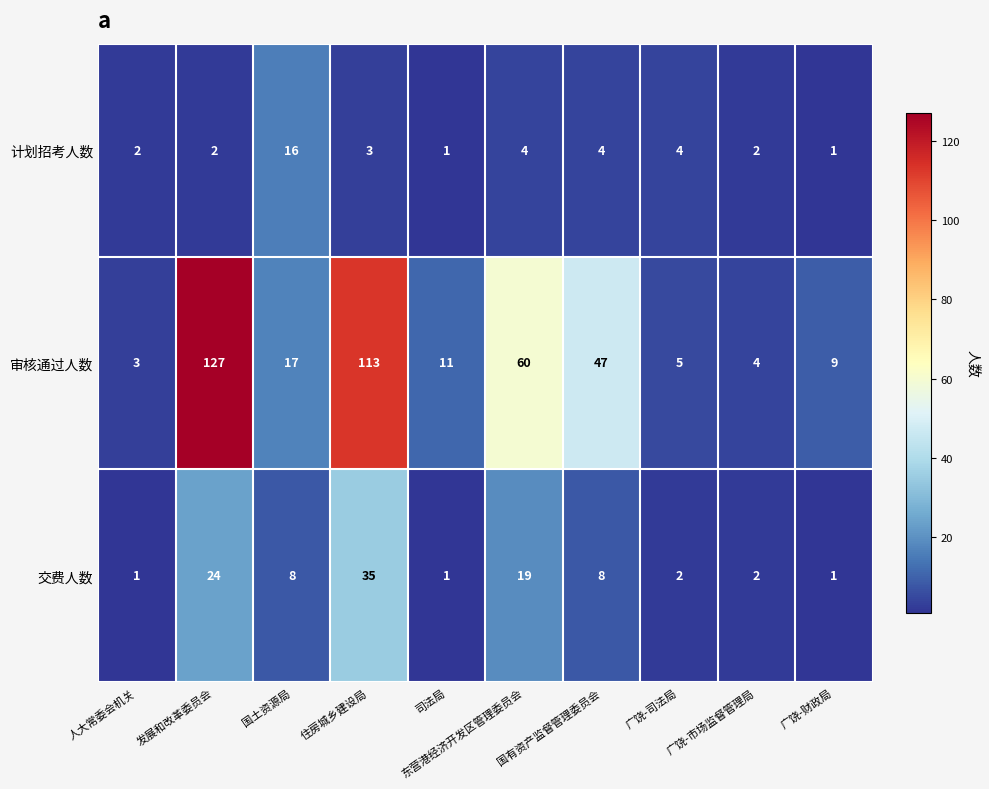

How many categories are shown in the chart?

10